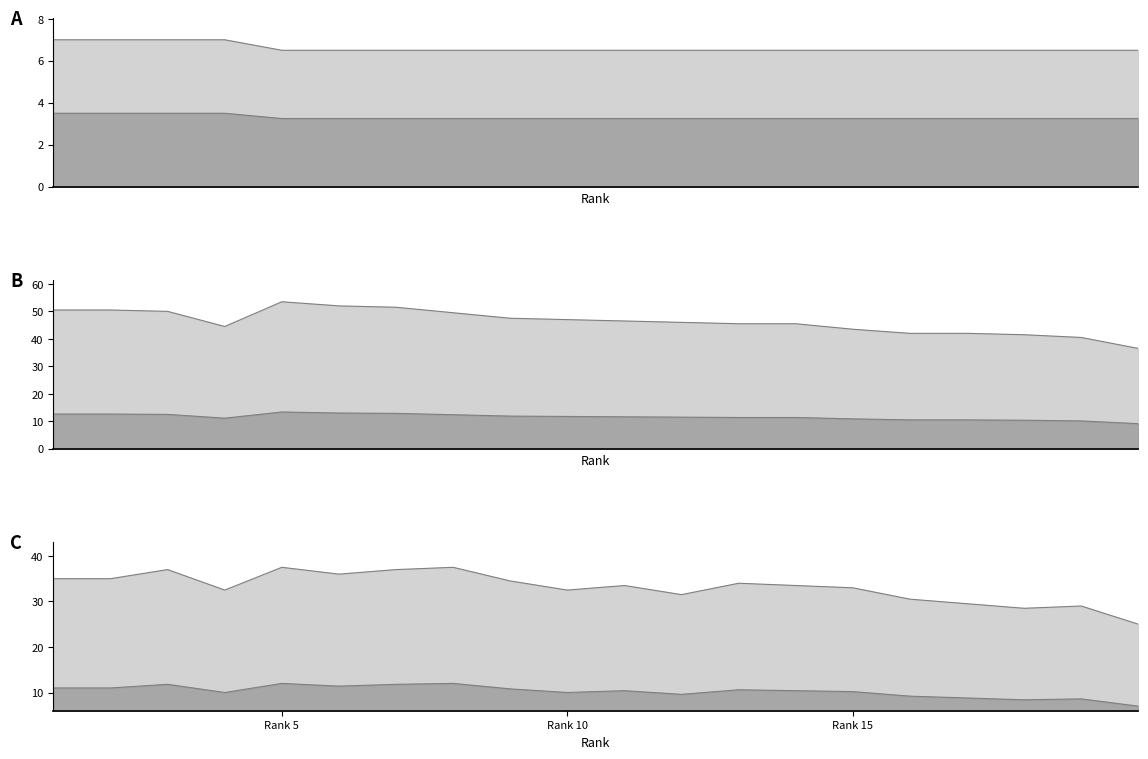

What is the value of the Очки point at the 19th from the left?

6.5